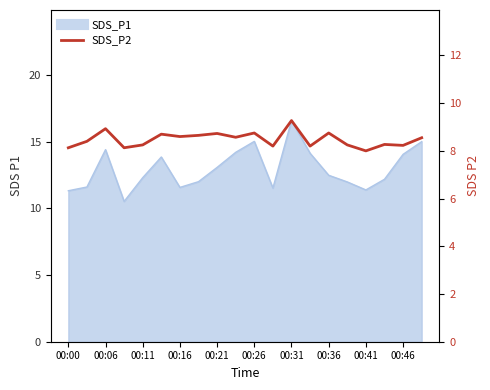

Between 15 and 11, which is larger?

15